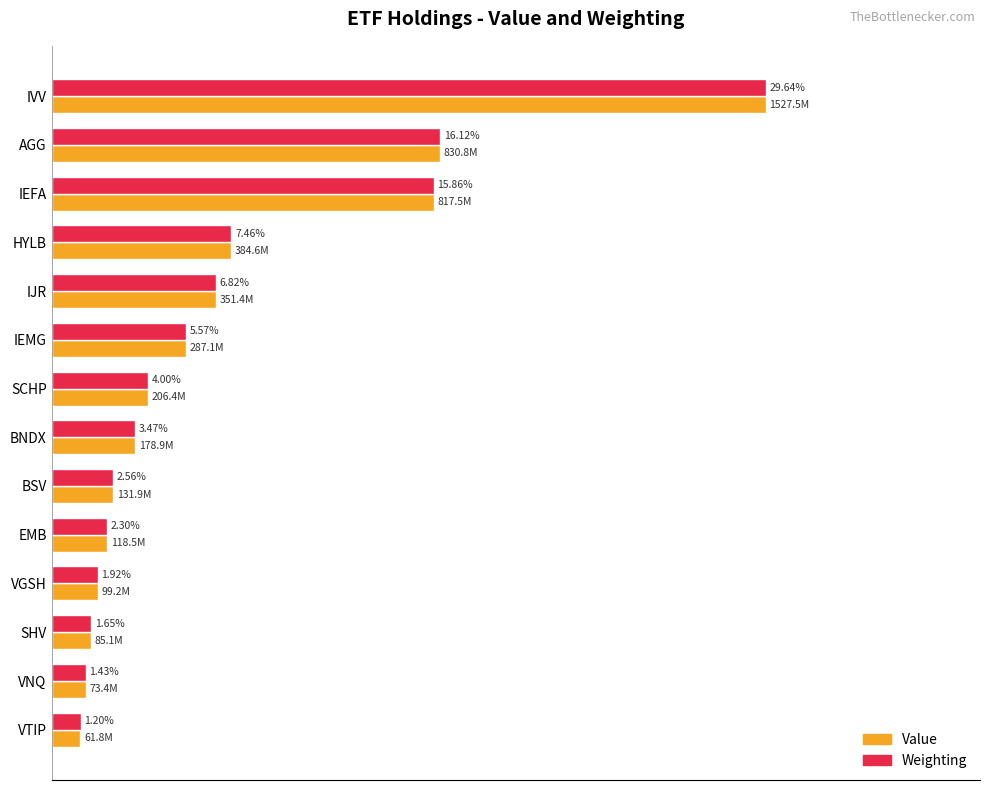

What are all the series names shown in the legend?

Value, Weighting